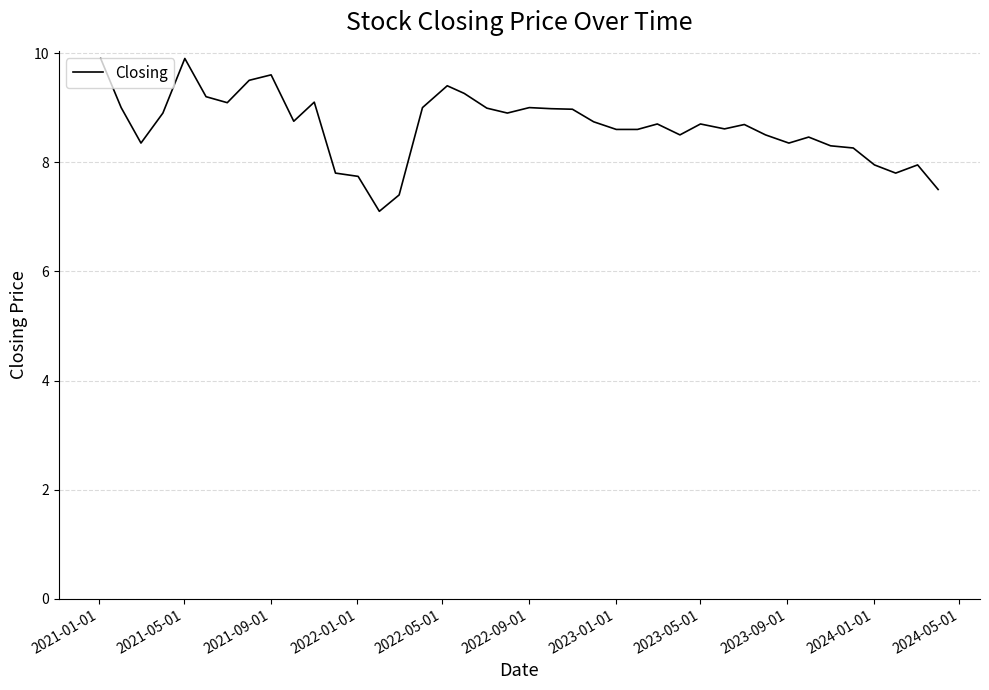

What is the maximum value shown in the chart?

9.9